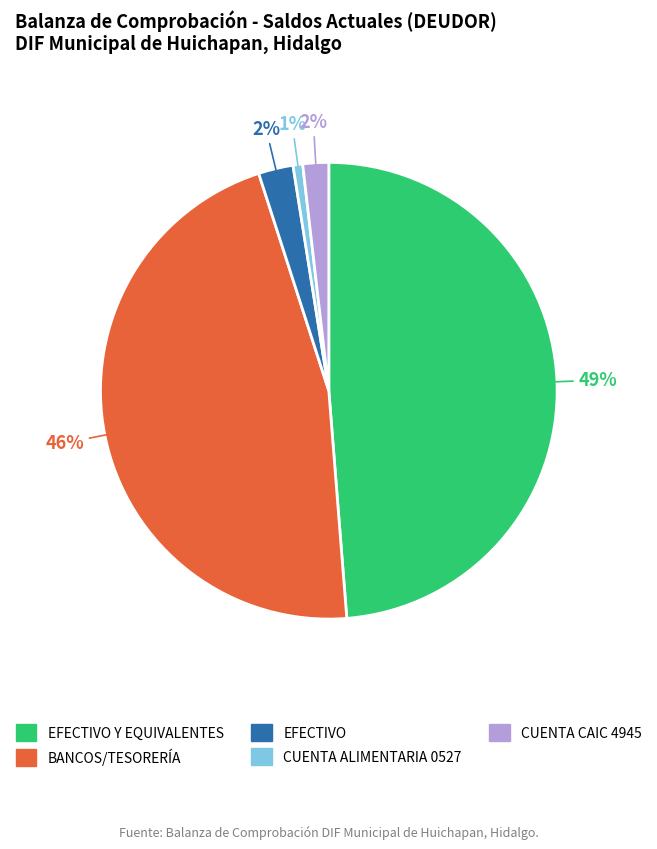

To the nearest percent, what is the average slice percentage?

20%